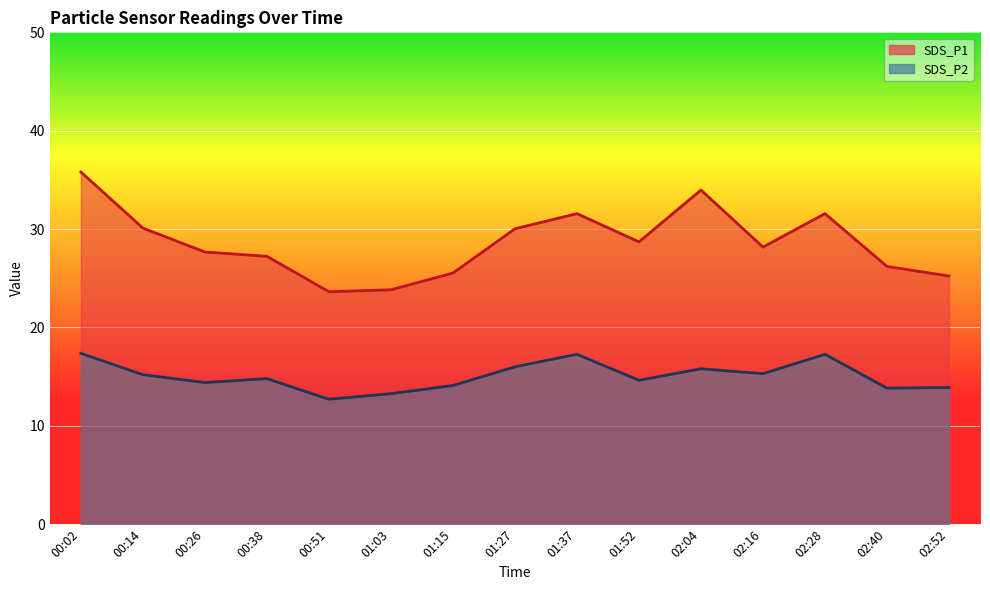

True or false: SDS_P1 and SDS_P2 intersect in this chart.

False